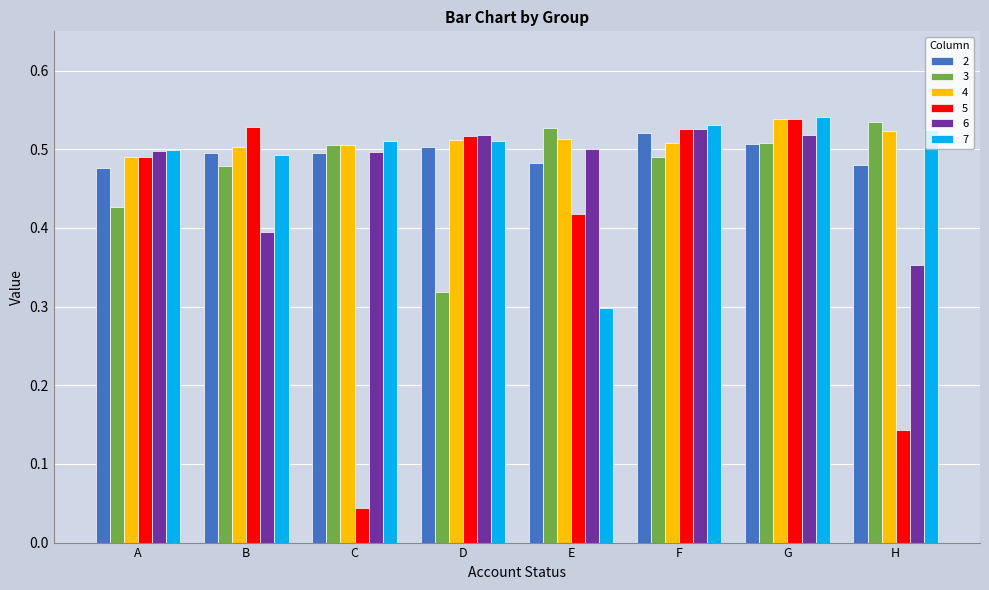

Which series has the widest spread of values?

5